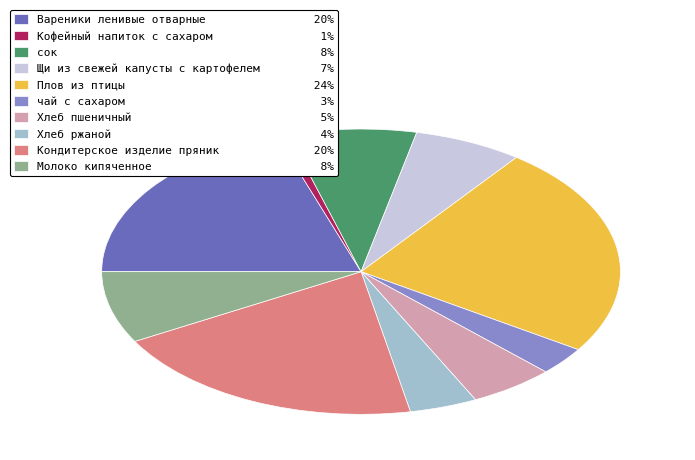

Approximately how many times larger is the value at чай с сахаром 3% compared to Хлеб ржаной 4%?

0.8